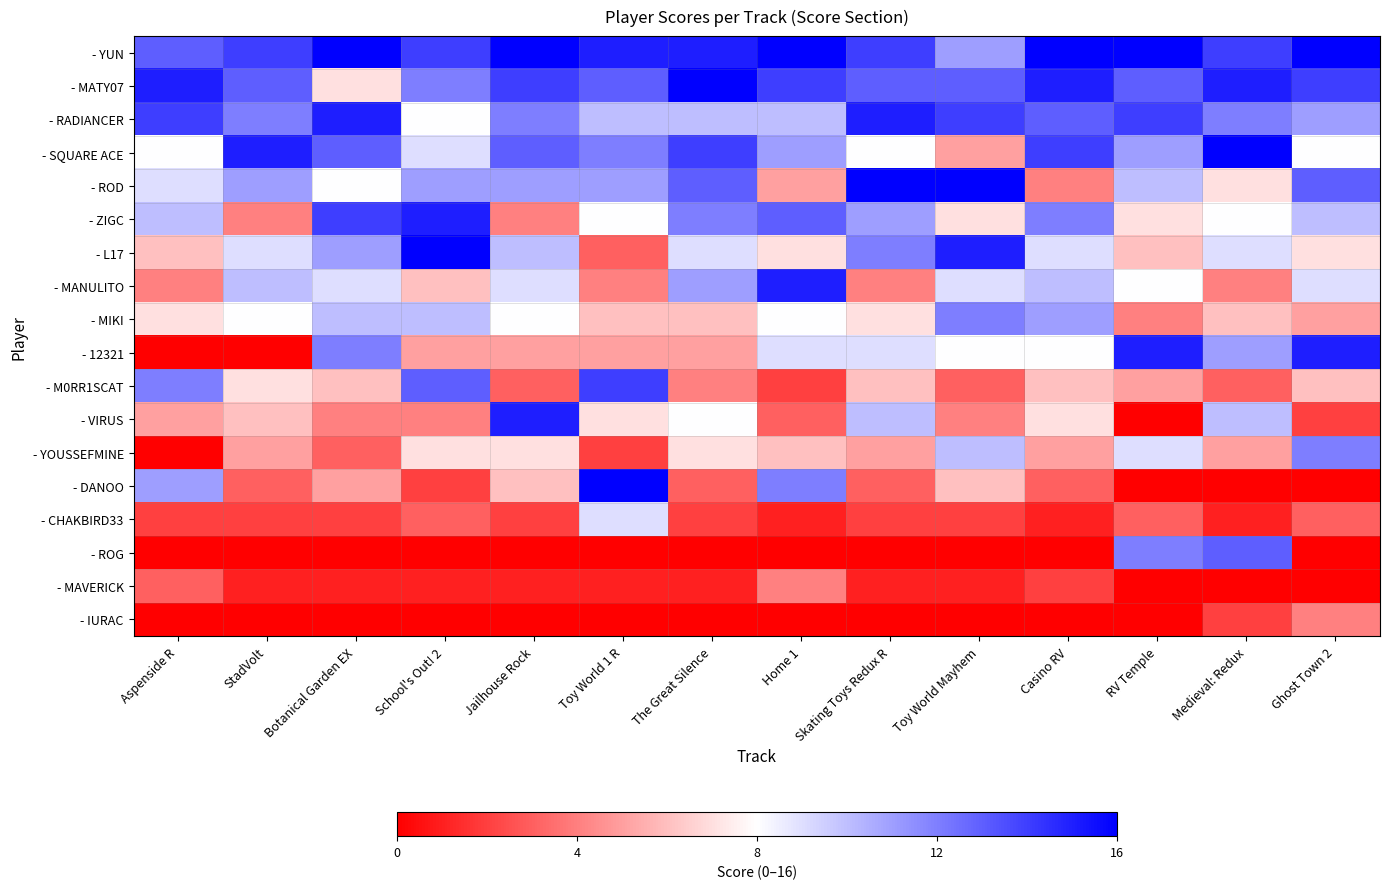

What is the spread (max minus min) of values at Ghost Town 2?

16